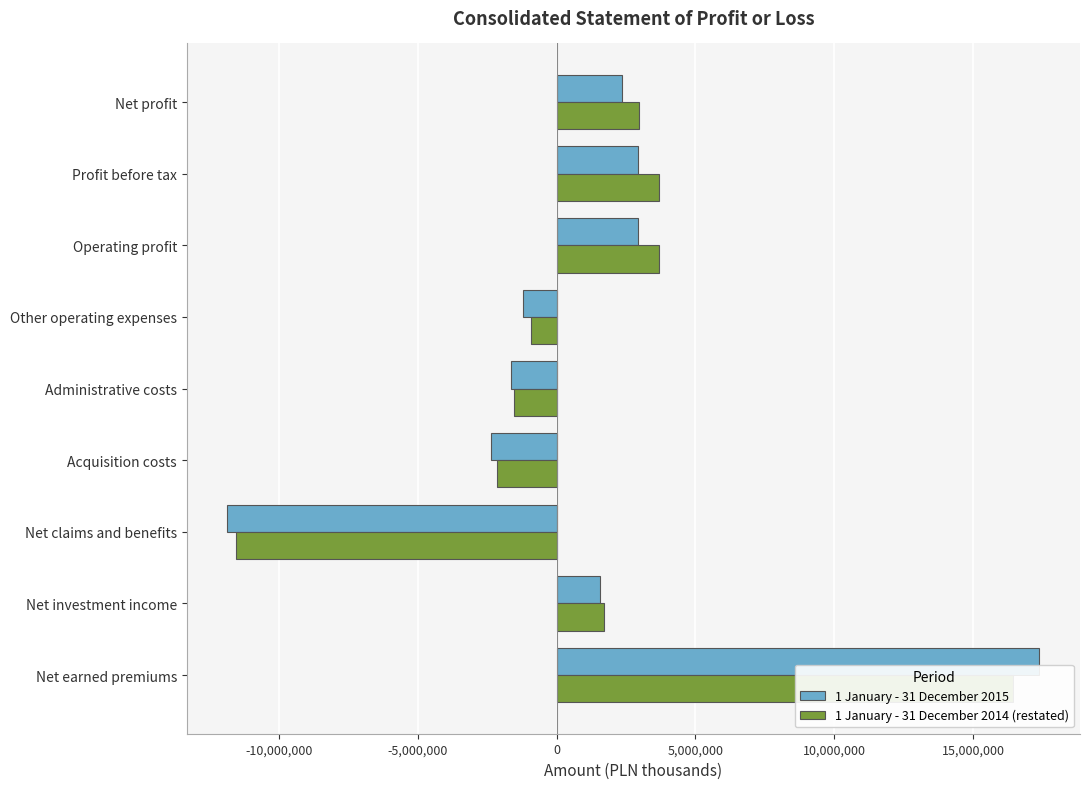

What is the maximum value for 1 January - 31 December 2015?

17384871